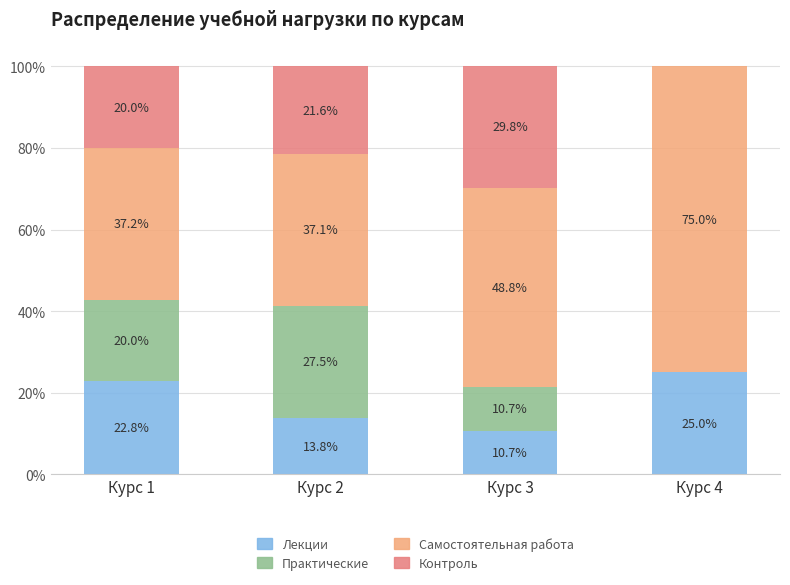

Are the bars grouped side by side (vs. stacked)?

No